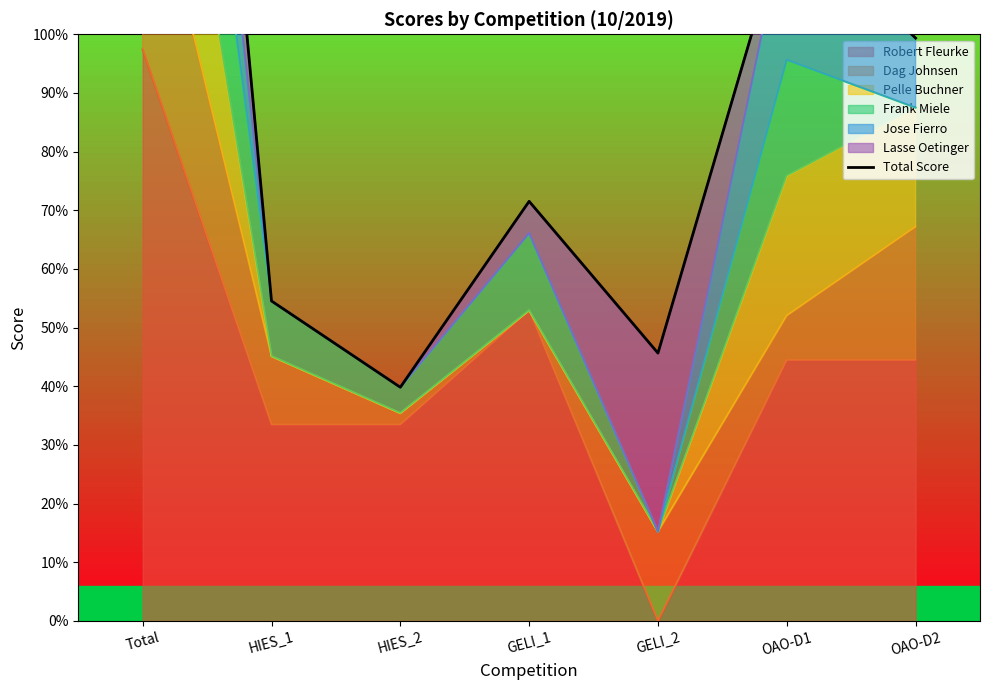

Reading left to right, list all the values displayed in this chart.

9940.9	1854.5	1354.5	2432.0	1552.5	4093.9	3378.0